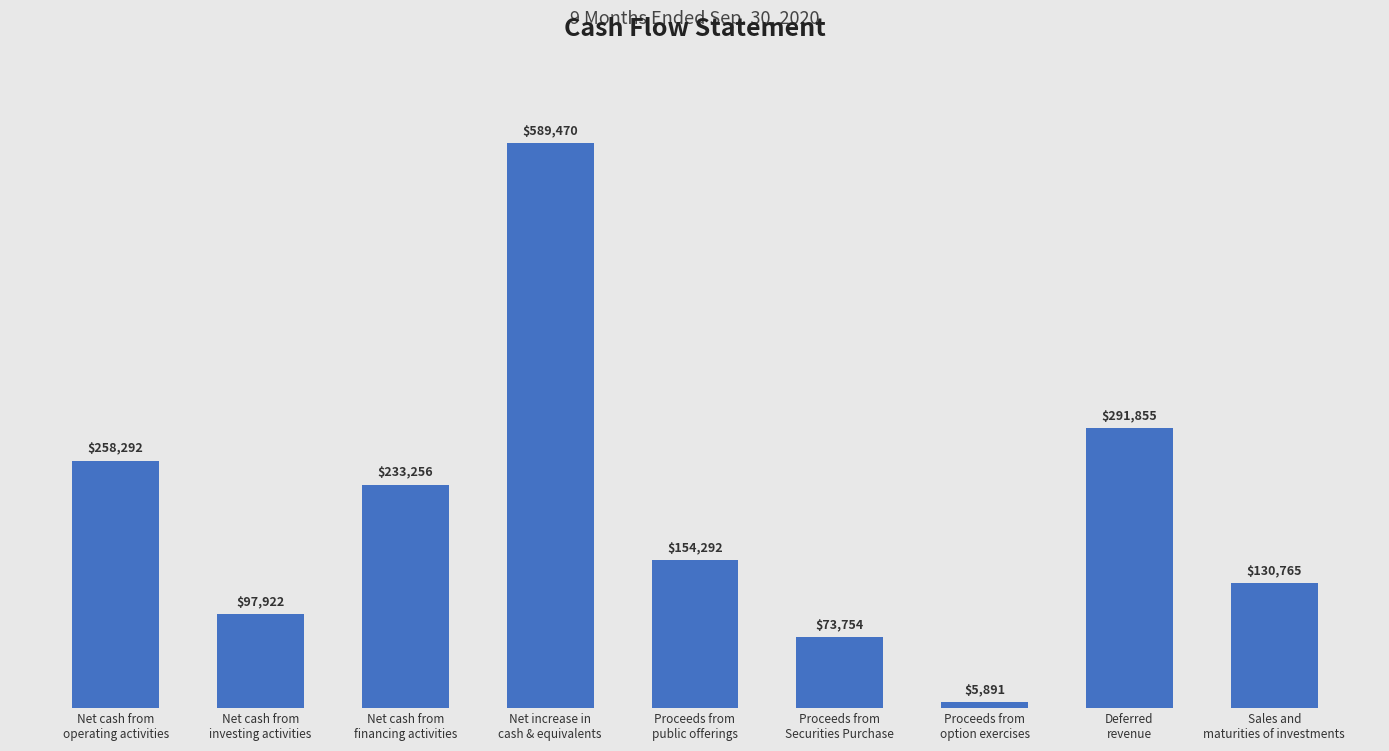

What position from the right is Sales and
maturities of investments?

1